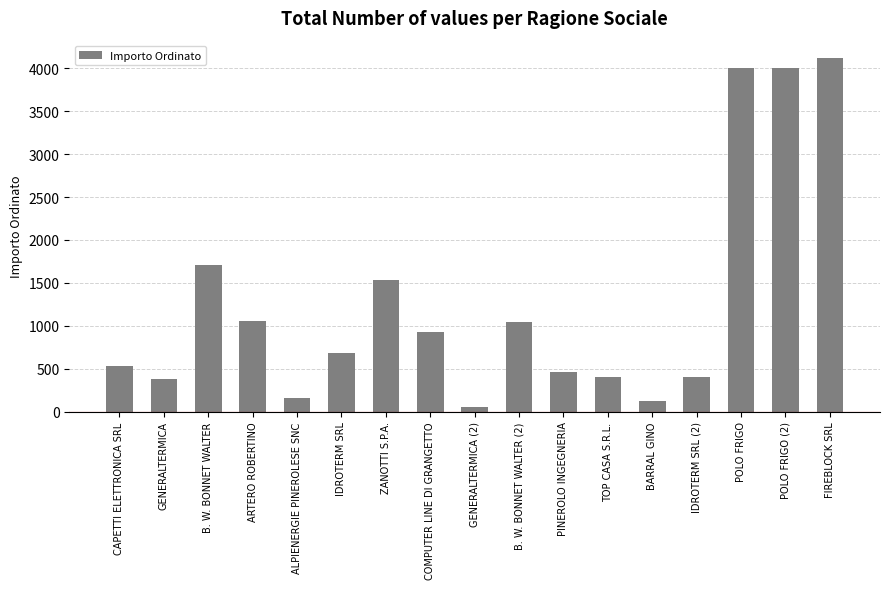

What is the sum of the values at IDROTERM SRL (2) and POLO FRIGO?

4400.0